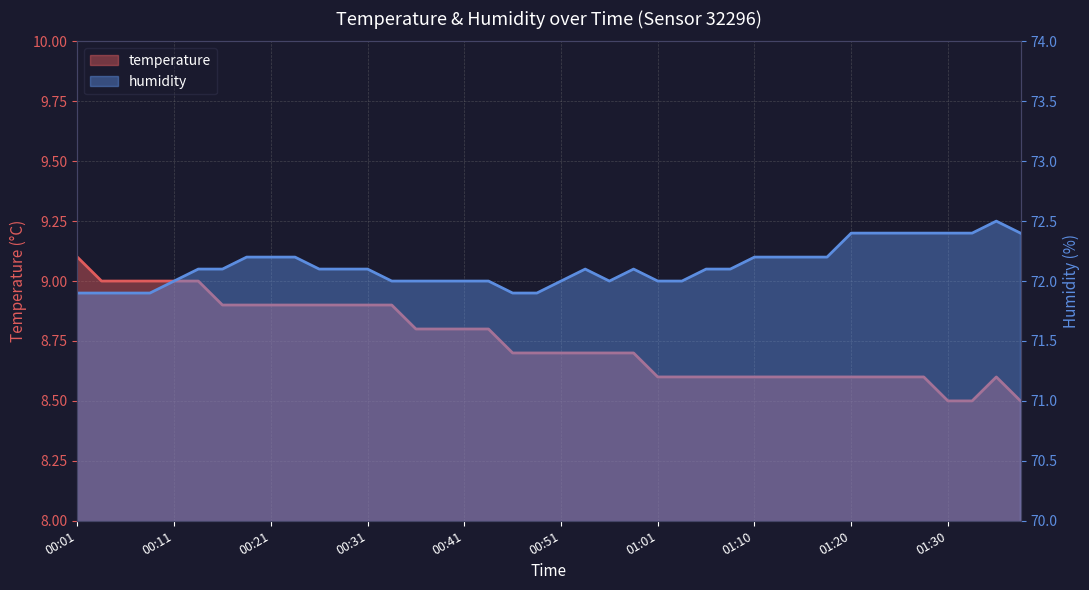

What is the difference between the humidity values at 26 and 28?

0.1